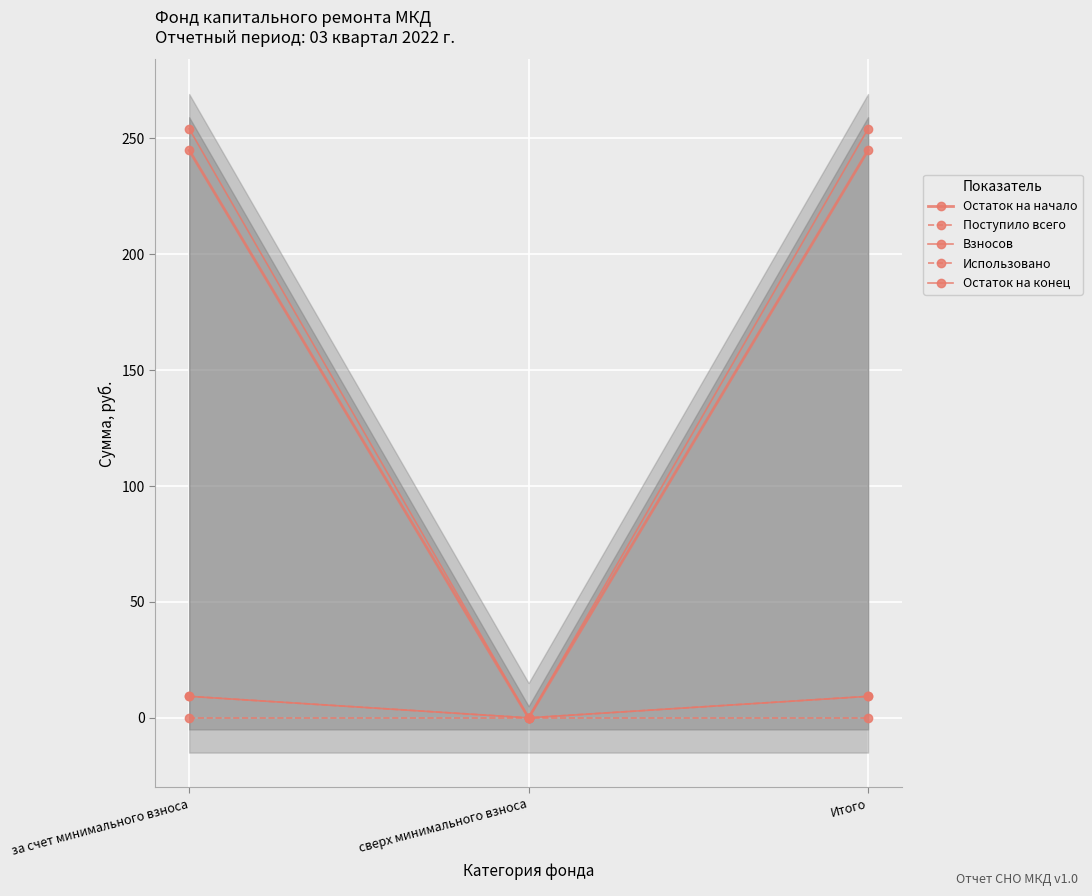

Which series has the largest range (max minus min)?

Остаток на конец